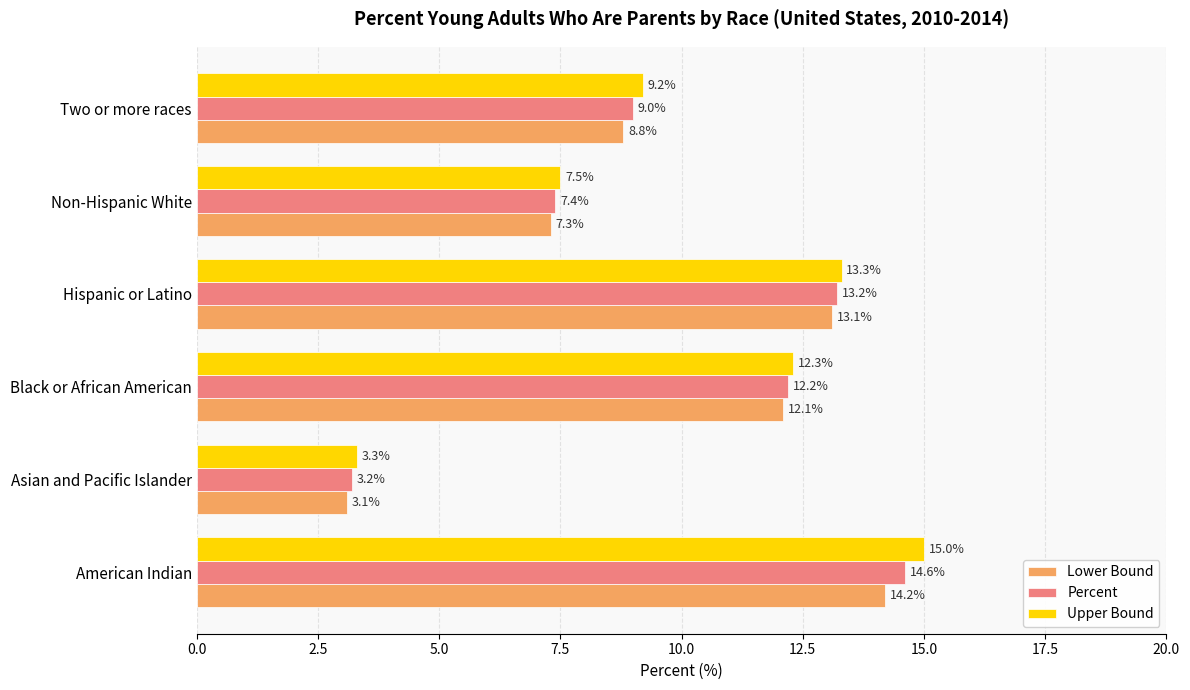

The value of Percent at American Indian is 22.1. True or false?

False